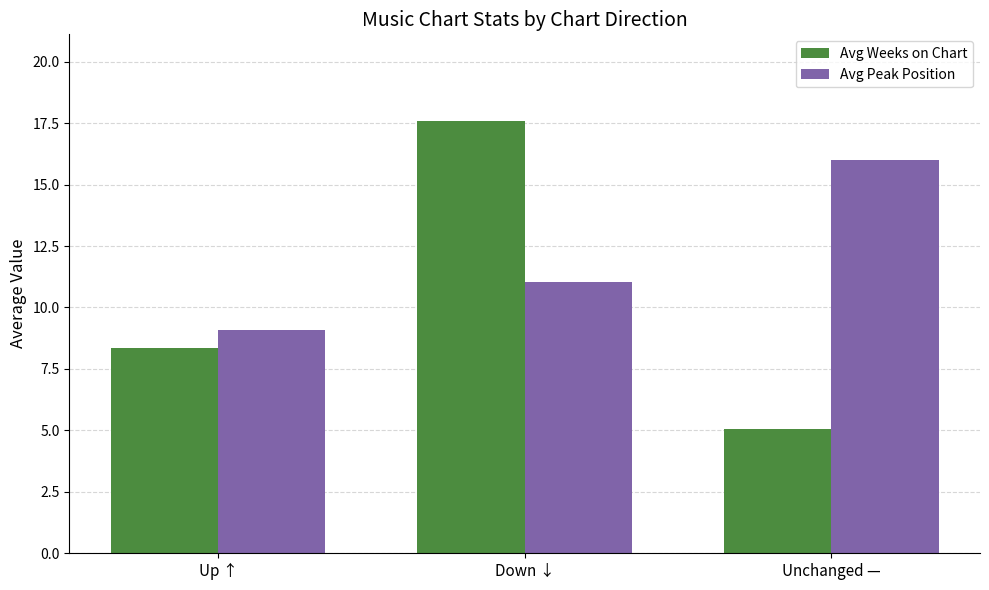

List the labels in order of Avg Weeks on Chart value, largest first.

Down ↓, Up ↑, Unchanged —